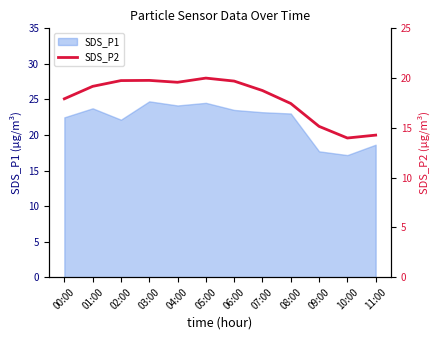

What is the sum of all values?

215.5